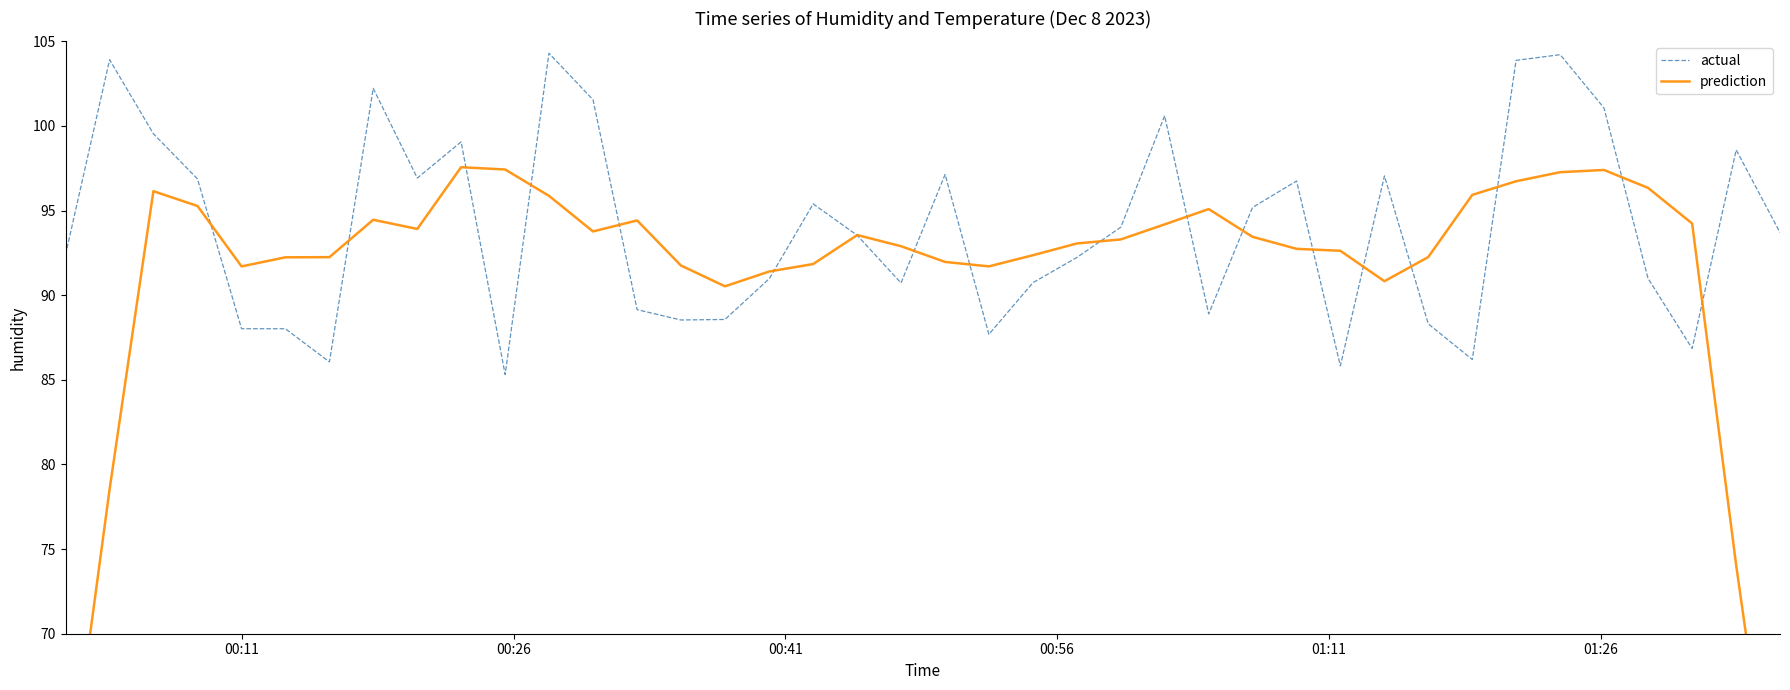

Which series has the largest total across all categories?

actual